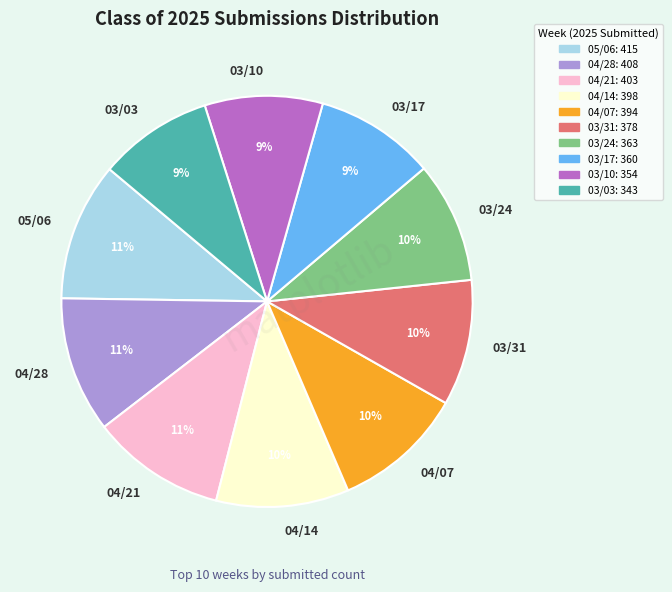

How many segments does this pie chart have?

10